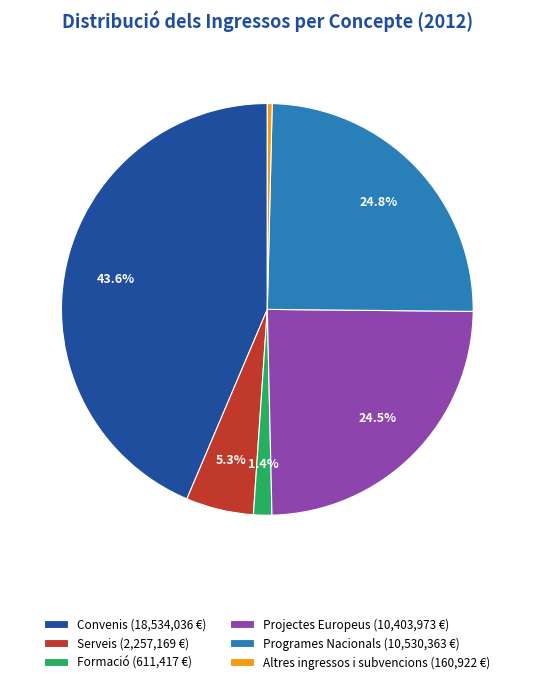

To the nearest percent, what is the average slice percentage?

17%